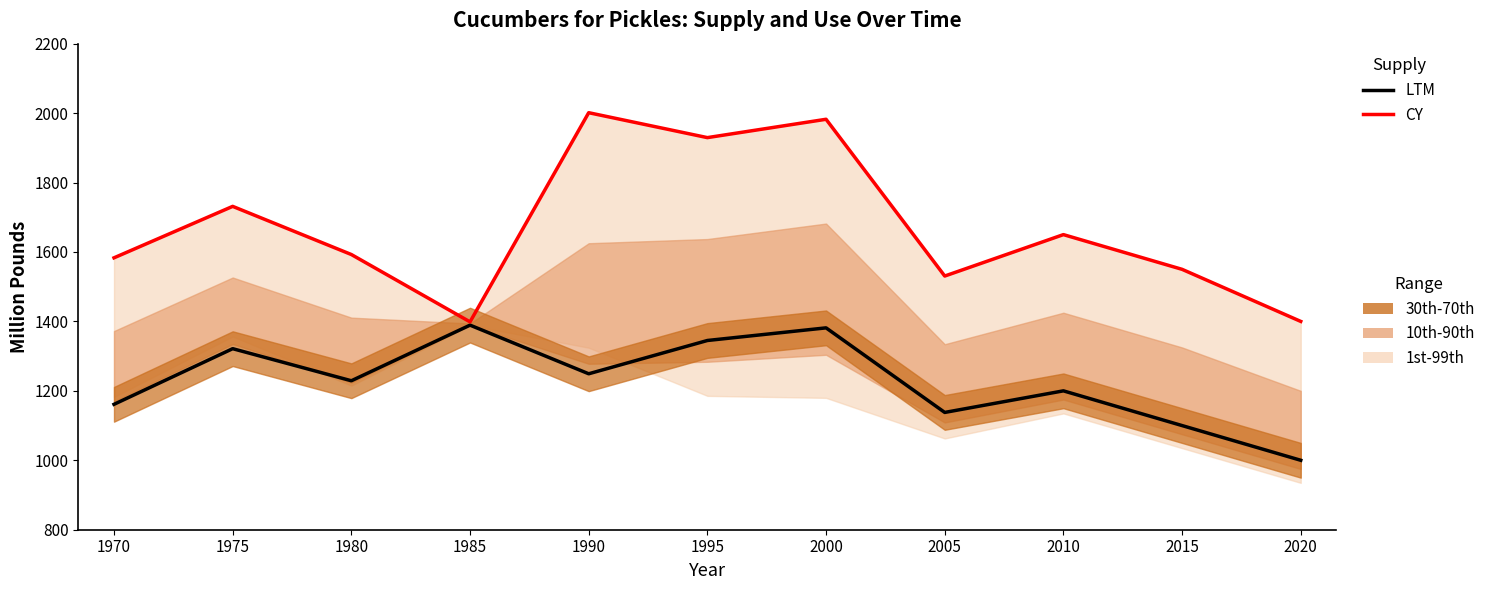

What is the sum of all CY values?

18349.4